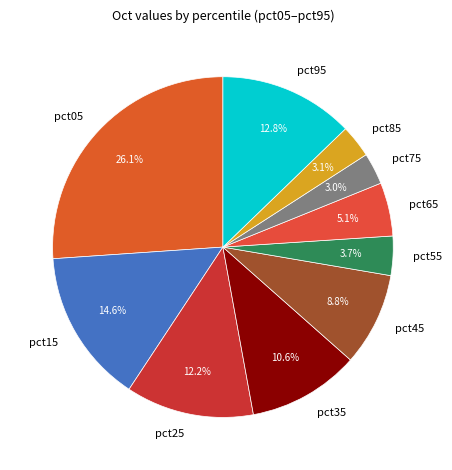

To the nearest percent, what is the average slice percentage?

10%